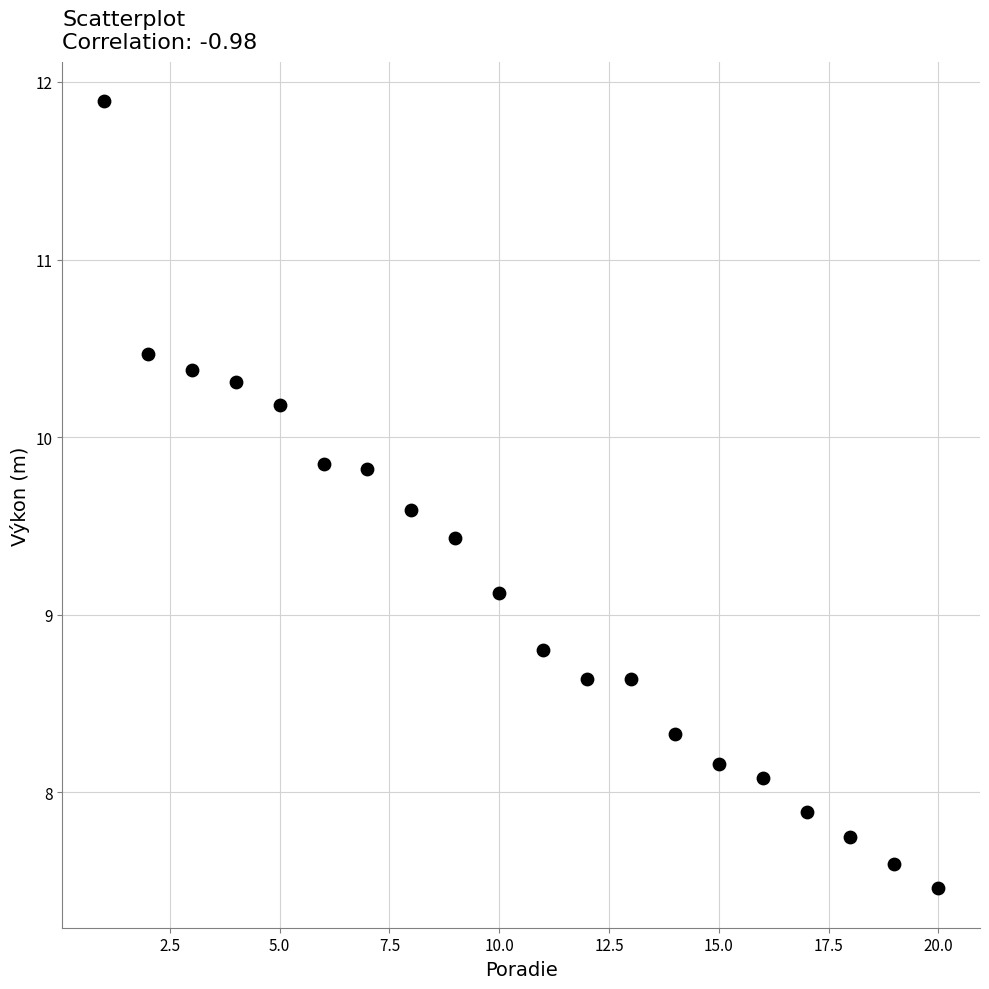

What is the range of X values (max minus min)?

19.0